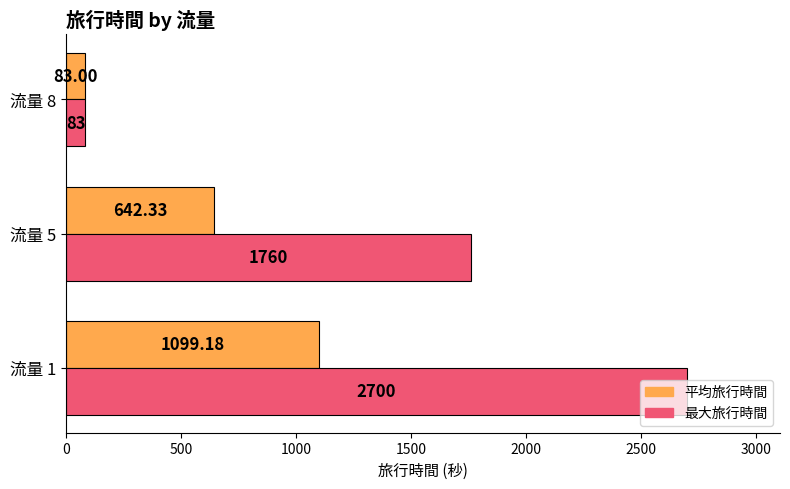

Rank the series by their maximum value, from highest to lowest.

最大旅行時間, 平均旅行時間